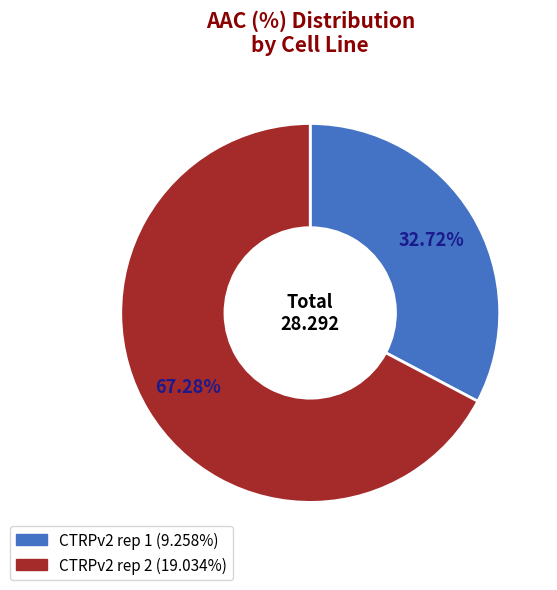

How many segments does this pie chart have?

2